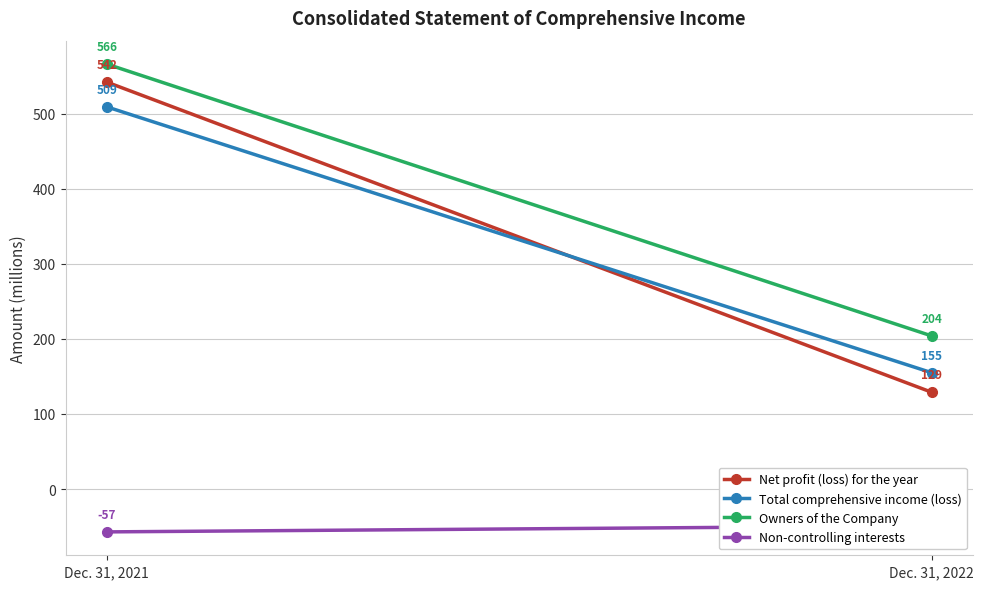

Which series changed the most between Dec. 31, 2021 and Dec. 31, 2022?

Net profit (loss) for the year